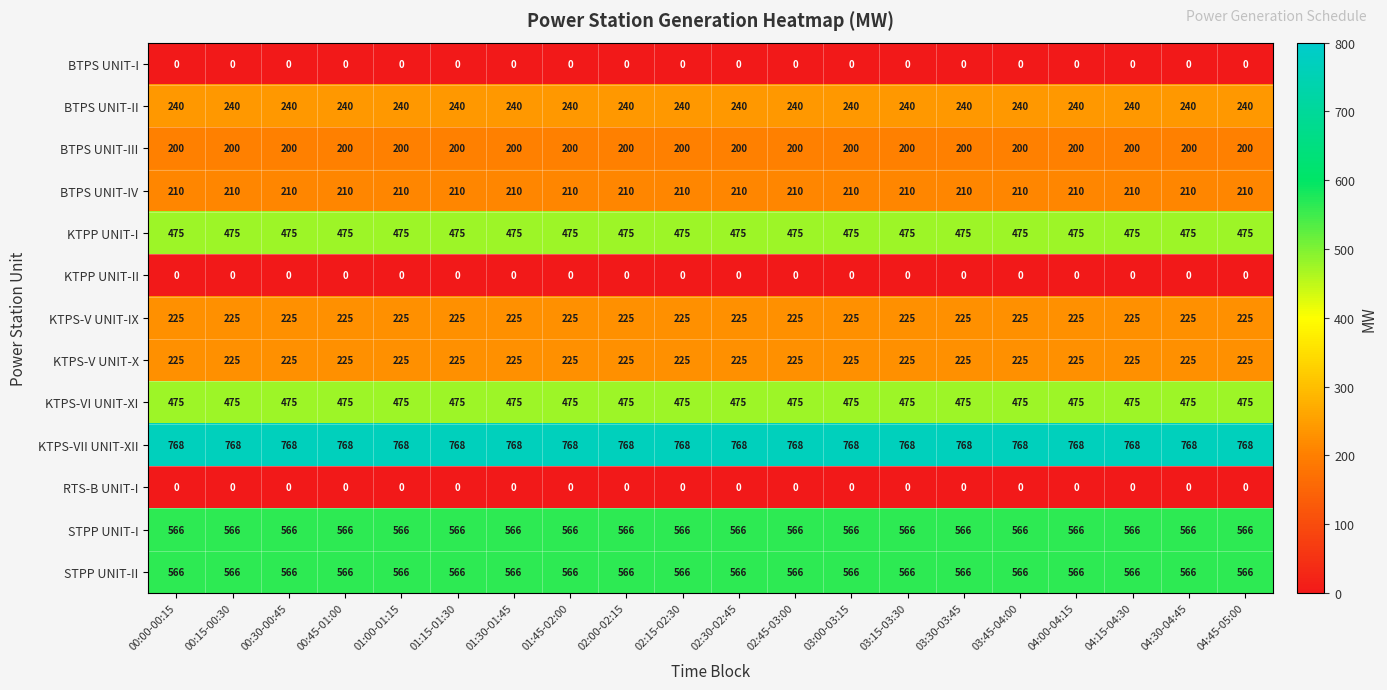

What is the difference between the highest and lowest values at 03:15-03:30?

768